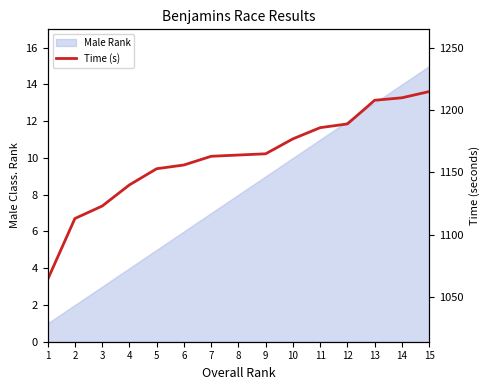

What is the greatest value displayed?

1215